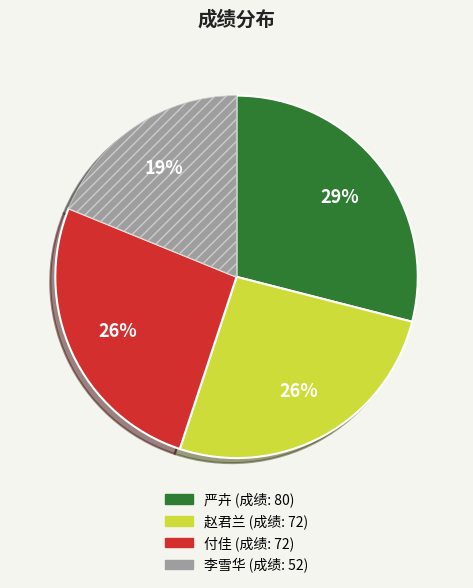

Between 严卉 and 付佳, which is larger?

严卉